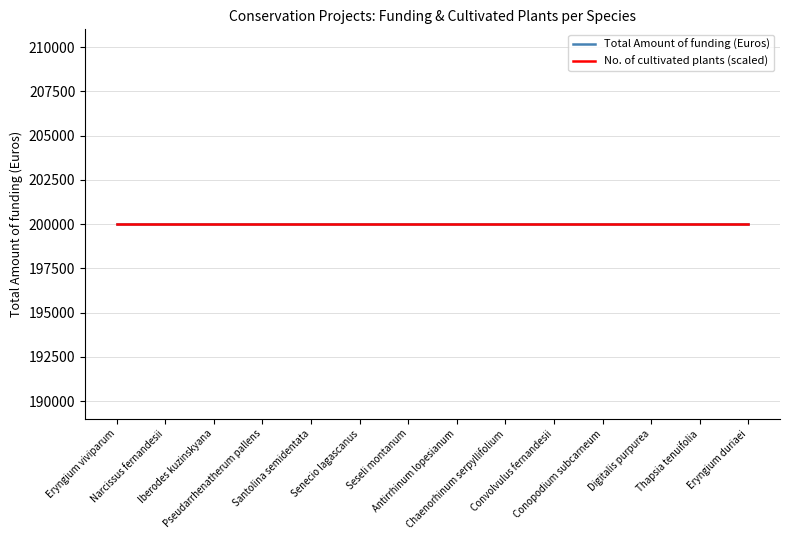

What position from the right is Convolvulus fernandesii?

5